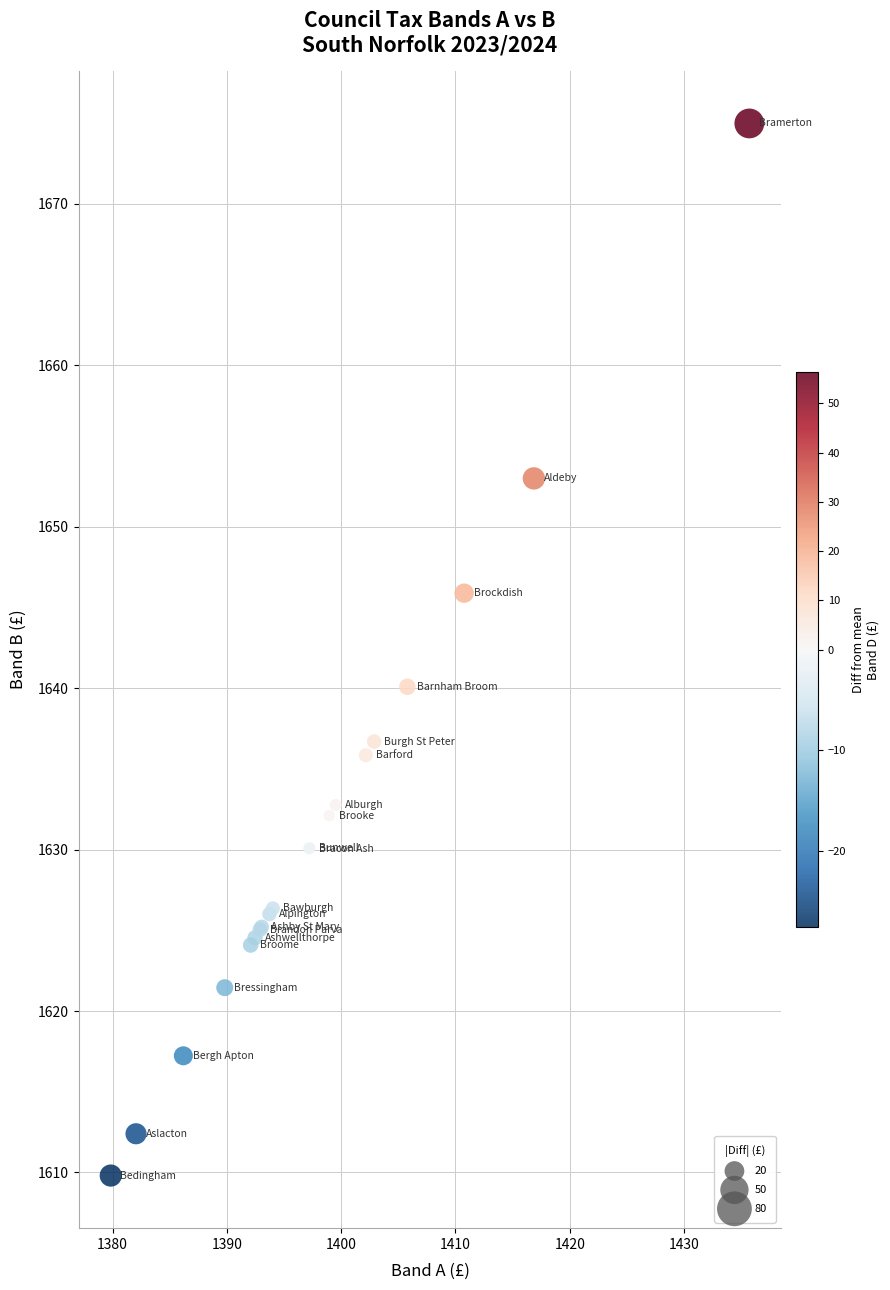

What Y value in the scatter plot is closest to 1642?

1640.1